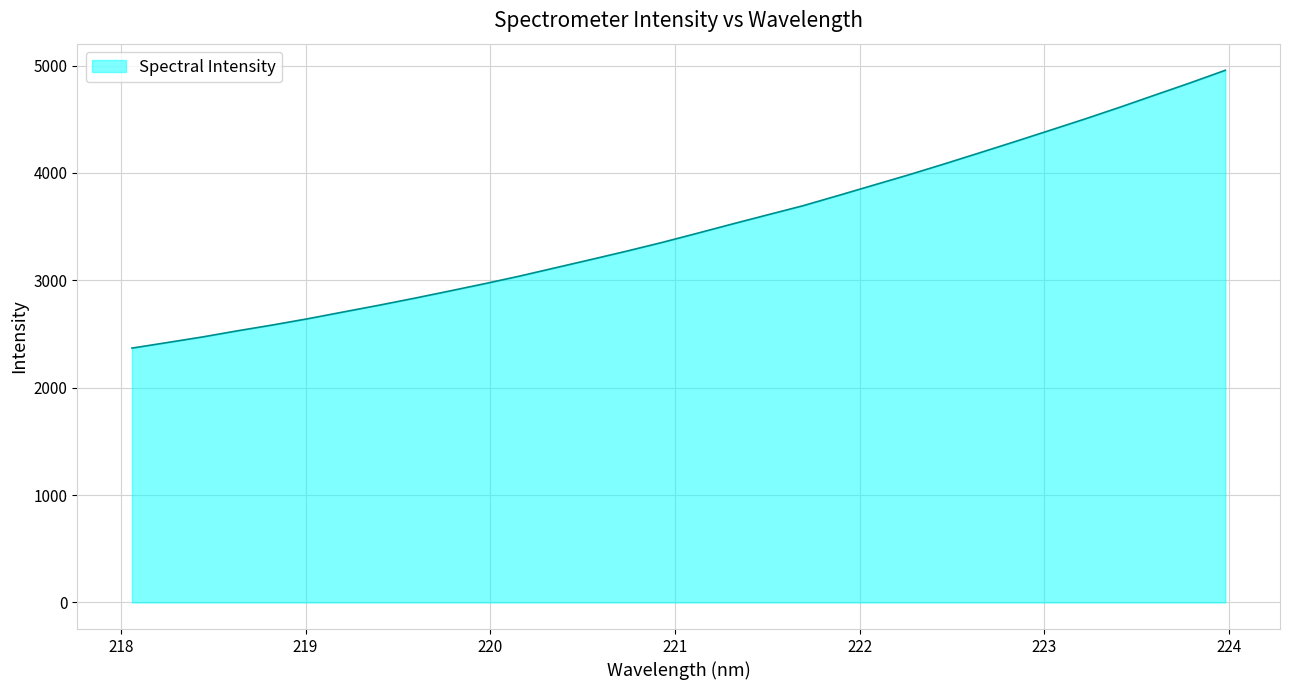

What is the minimum value shown in the chart?

2368.6